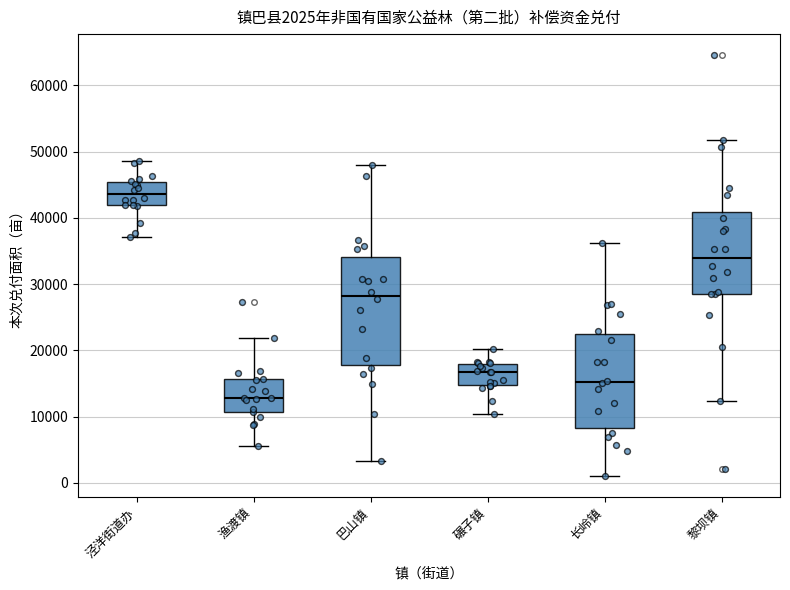

Which box has the highest median line?

泾洋街道办